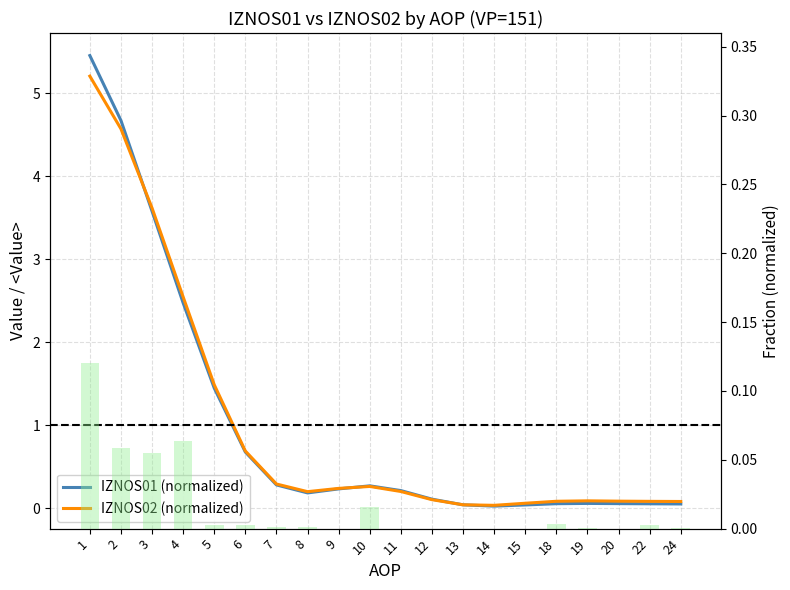

At which category does the chart reach its minimum across all series?

14